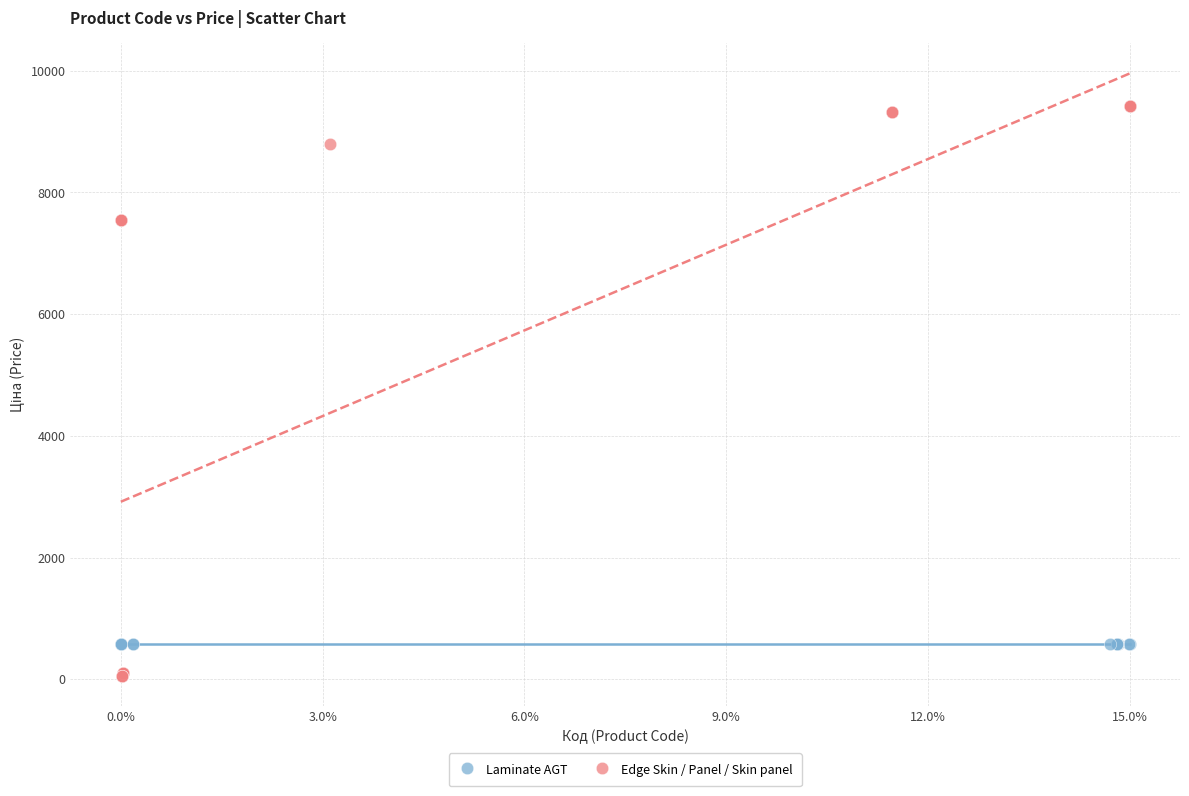

Which series reaches the maximum Y coordinate?

Edge Skin / Panel / Skin panel